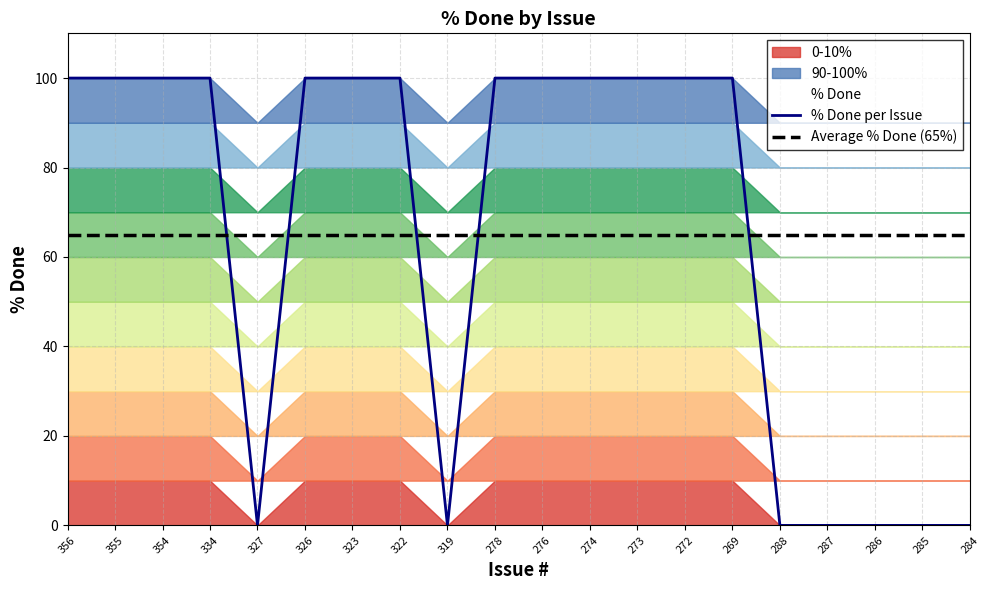

Is it true that % Done per Issue equals 0 at 286?

True